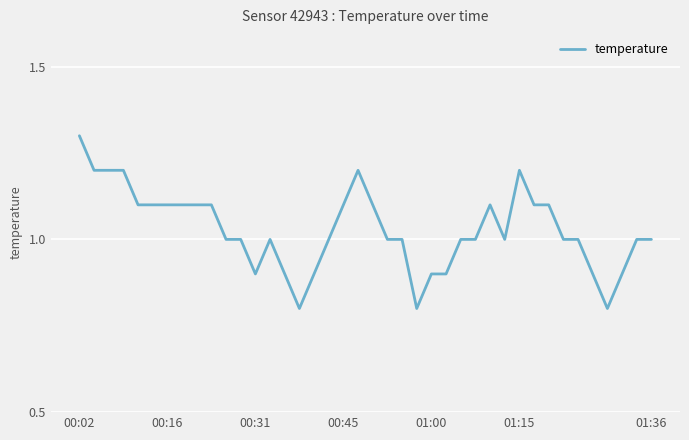

How many categories are shown in the chart?

40